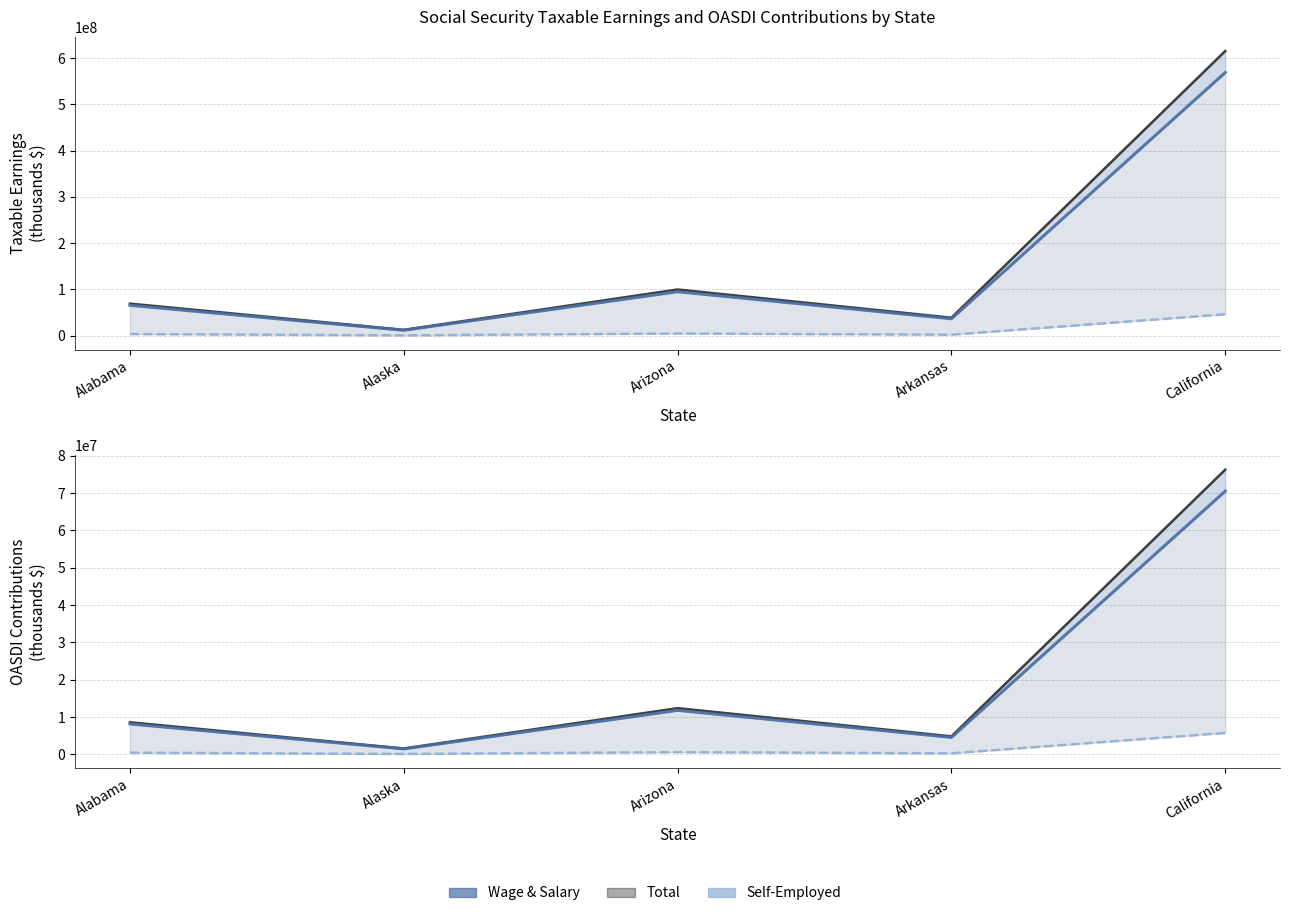

How many interior local peaks does the Total OASDI Contributions series have?

1